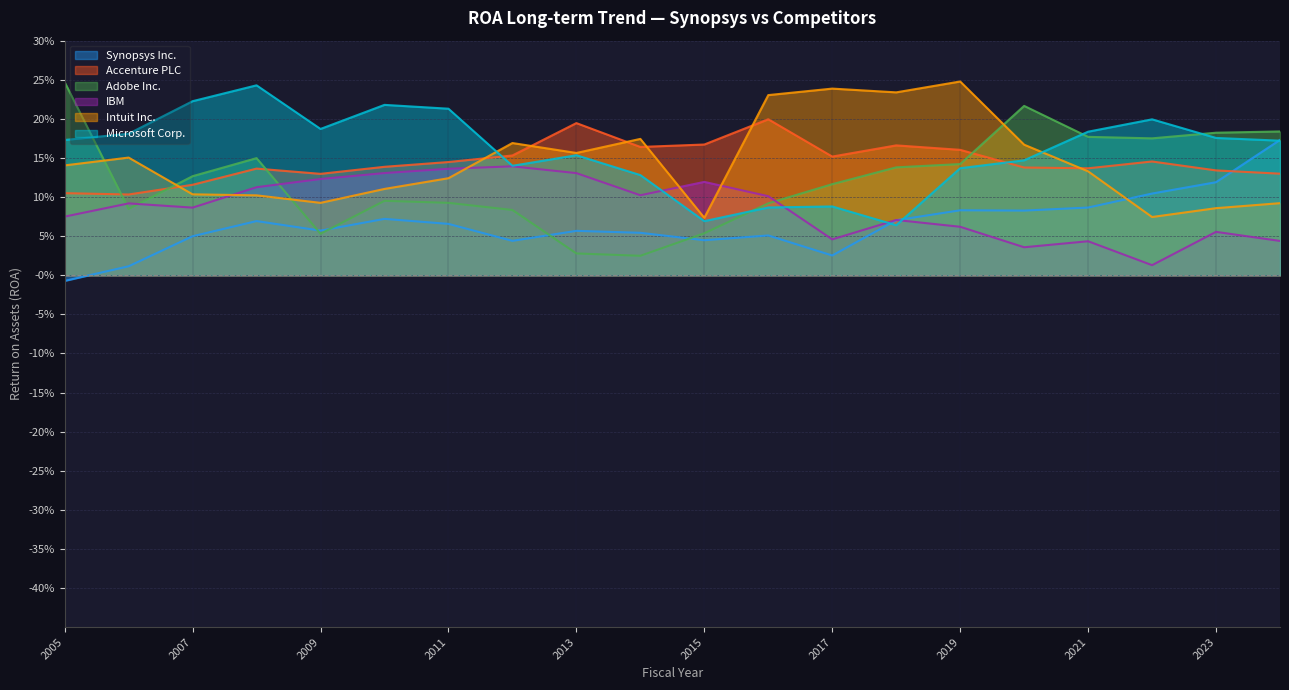

How many intersections are there between Intuit Inc. and Synopsys Inc.?

1